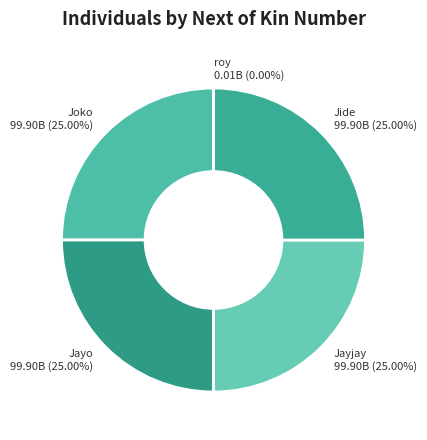

To the nearest percent, what is the difference between the largest and smallest slice percentages?

25%